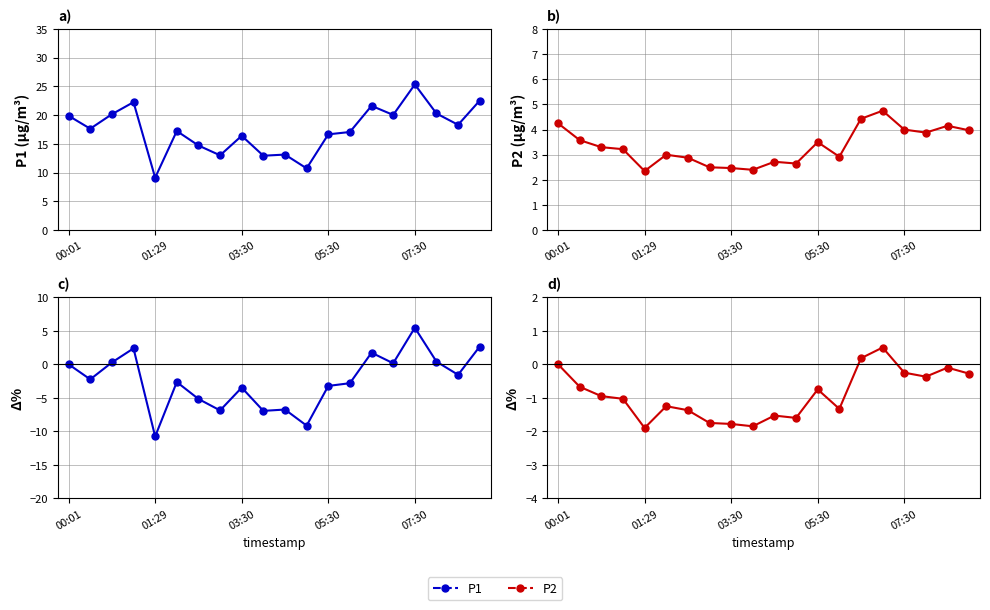

How many values in P1 are below zero?

12